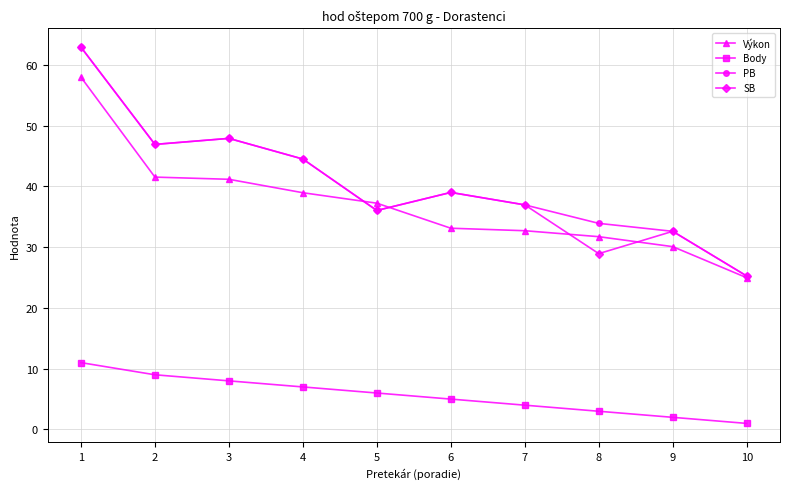

Which series changed the most between 1 and 4?

Výkon